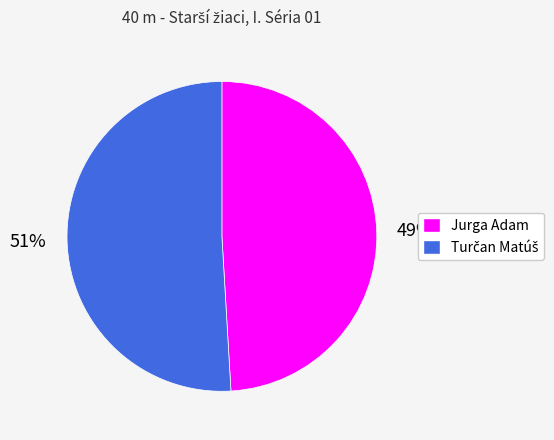

Is it true that Jurga Adam is 49% of the pie?

True